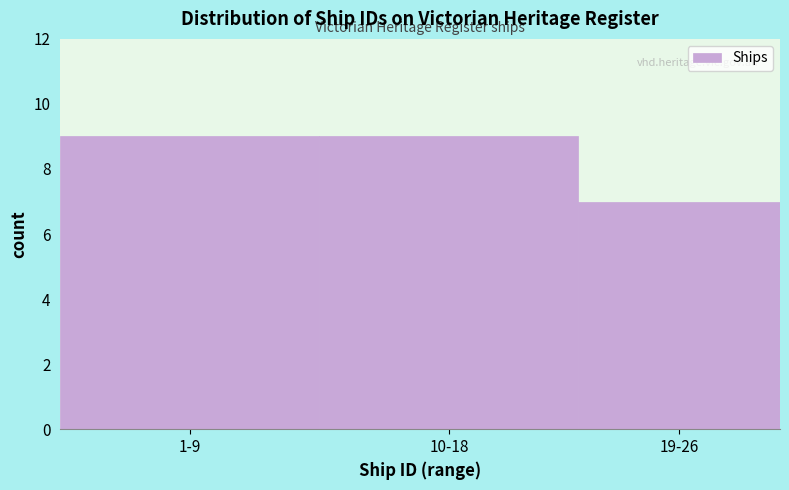

Reading left to right, extract all data points from this chart.

9	9	7